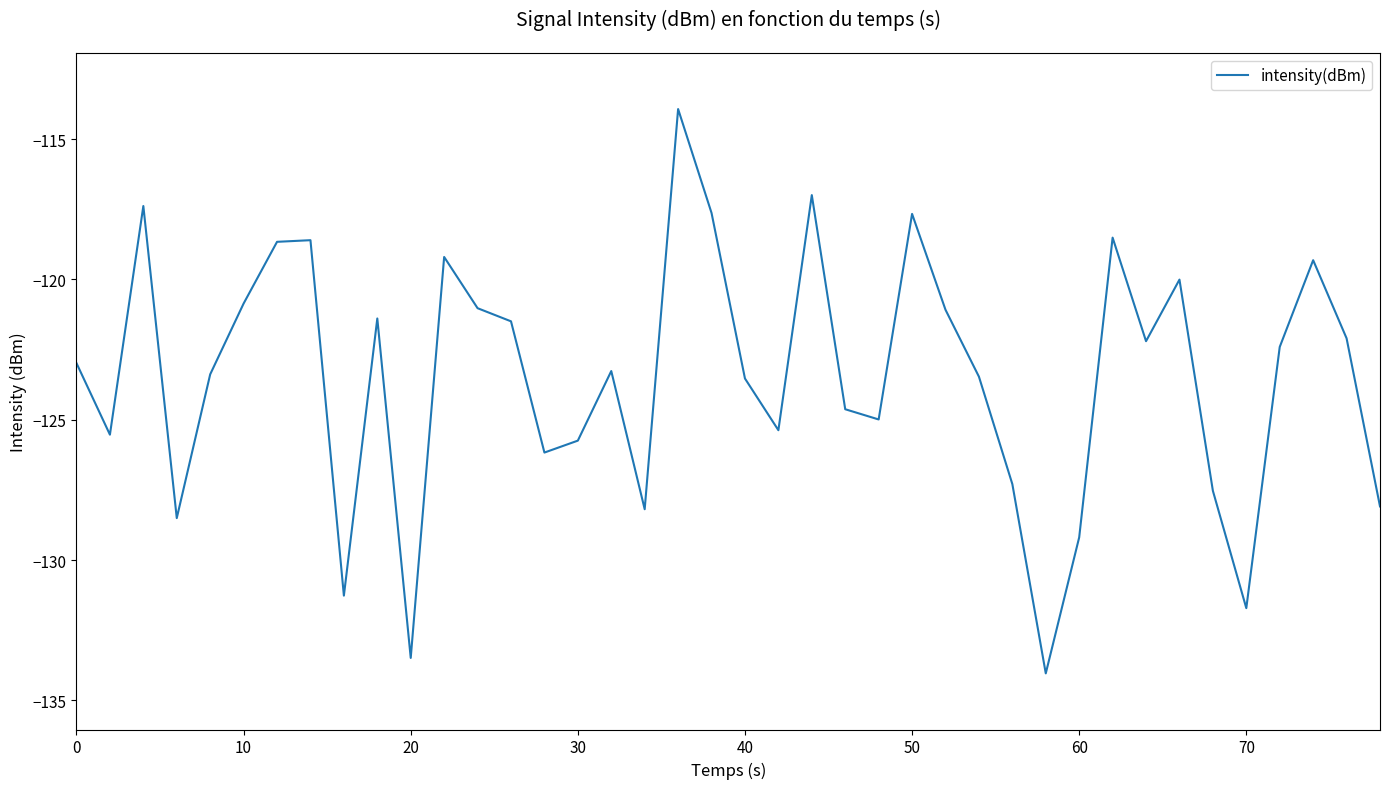

What is the smallest value displayed?

-134.0